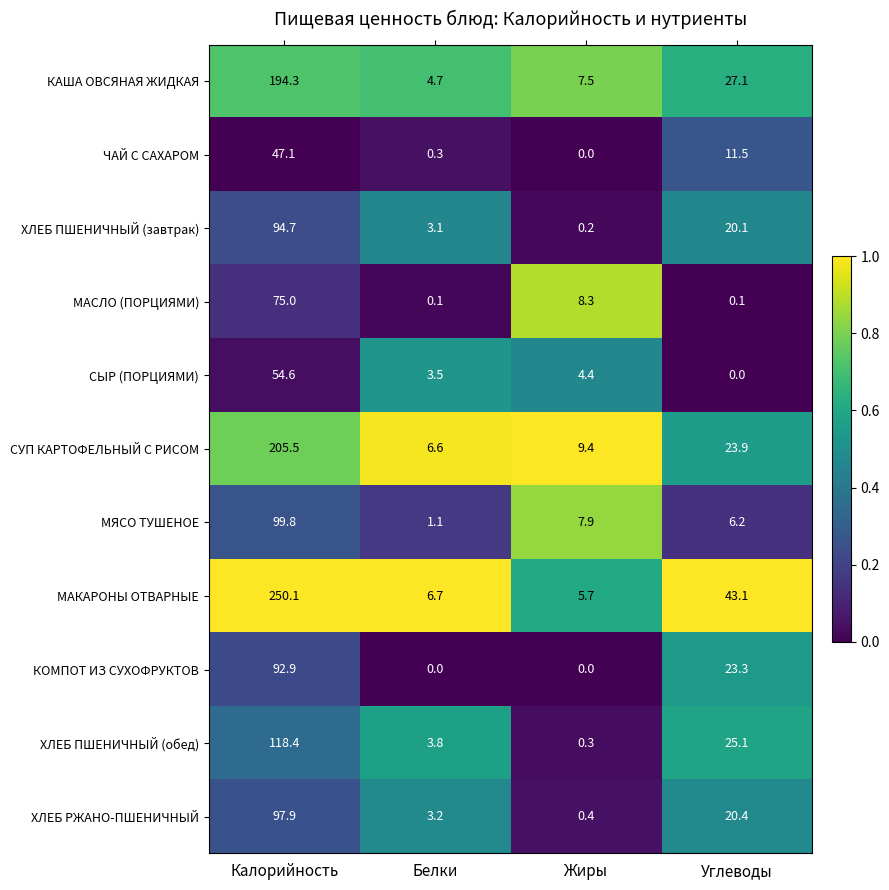

Which series has the widest spread of values?

МАКАРОНЫ ОТВАРНЫЕ